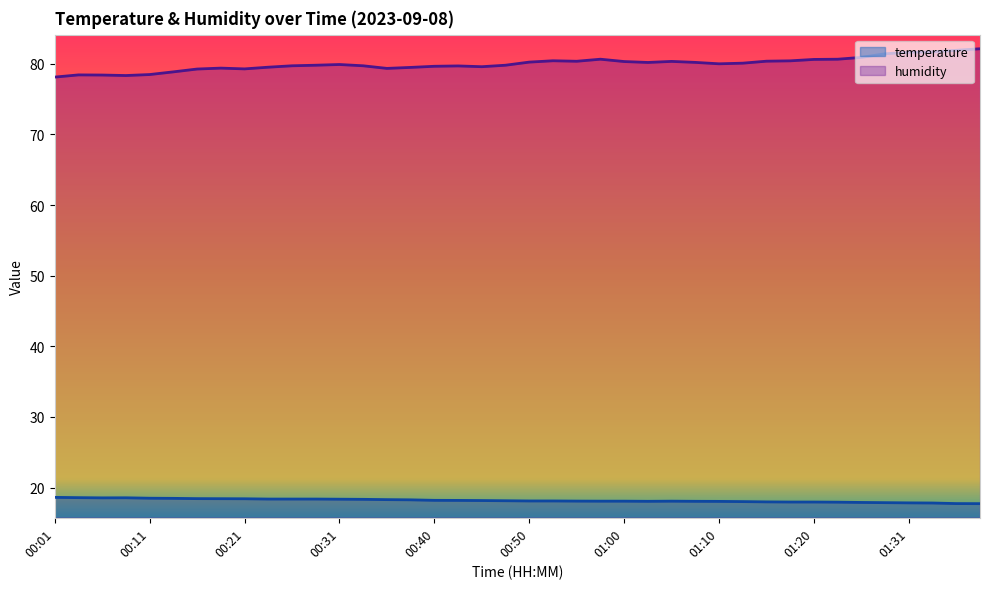

Where is the first local minimum for humidity?

00:08